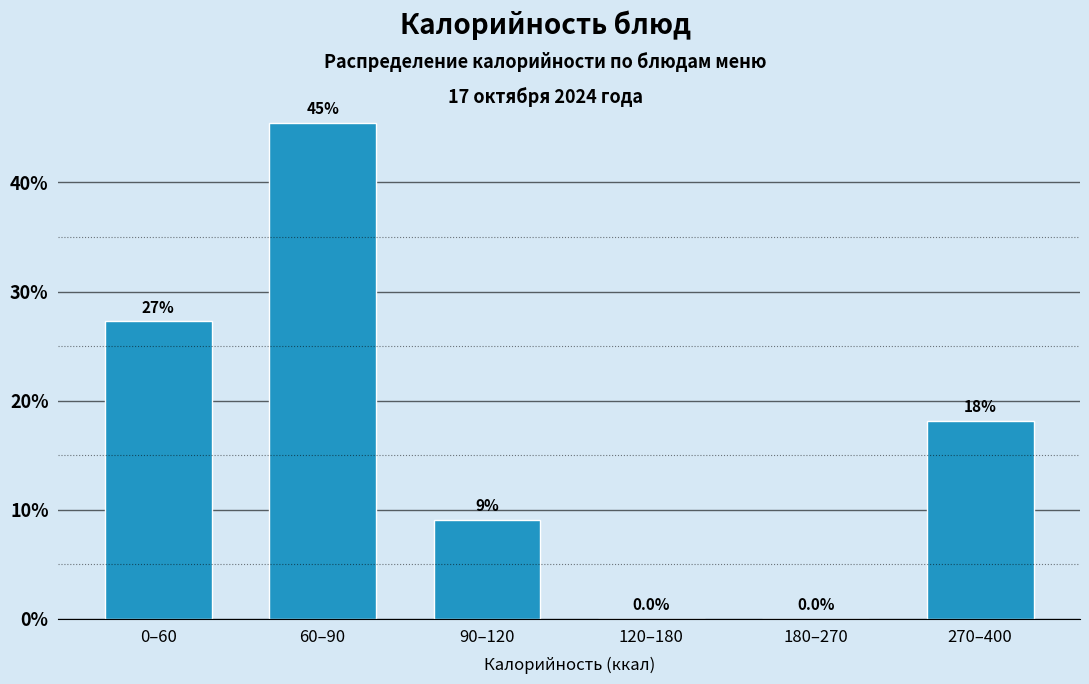

Are the bars horizontal?

No